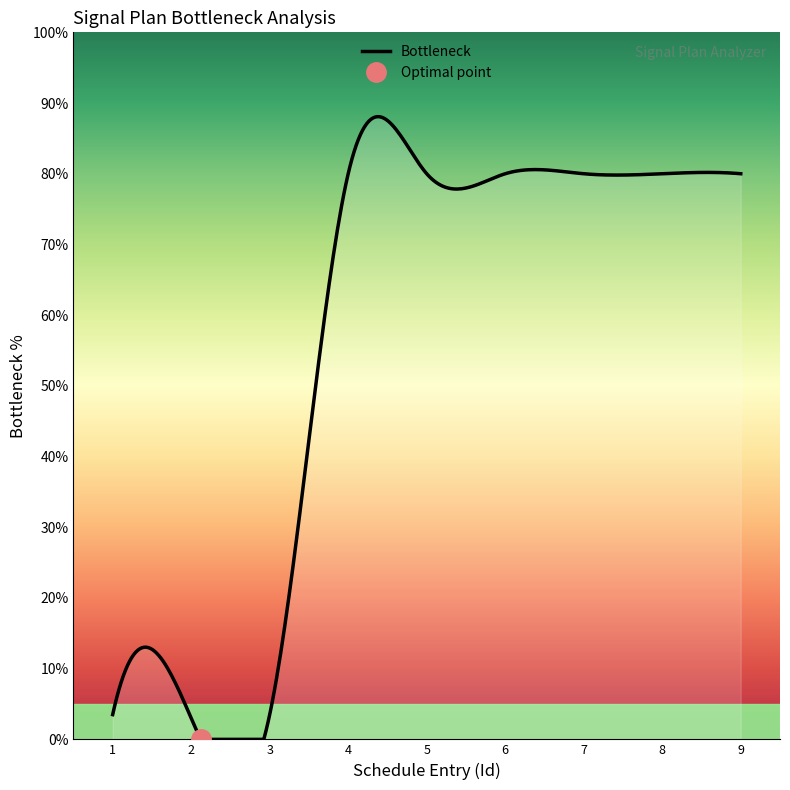

How many lines are shown in the chart?

1